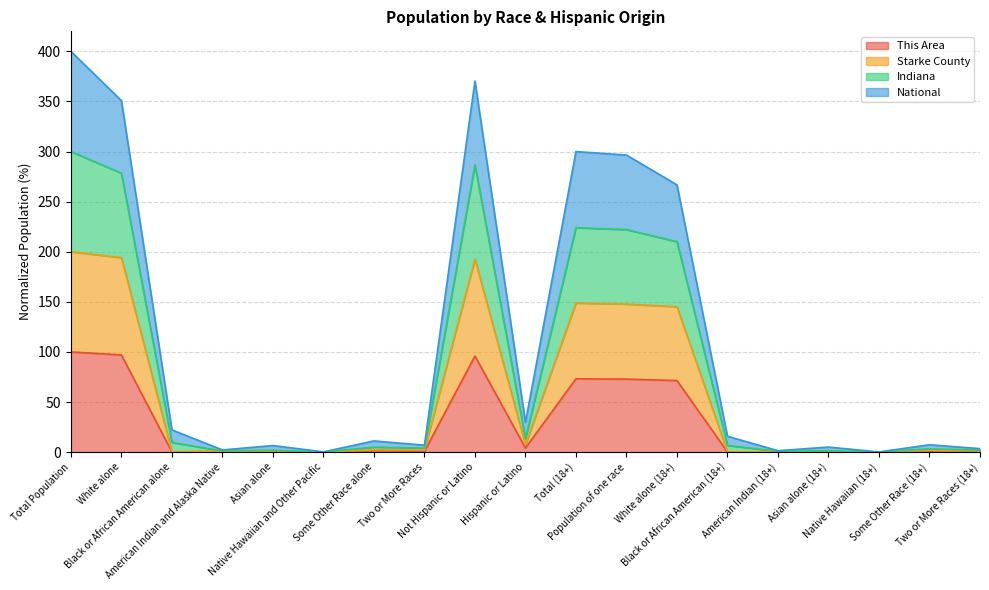

Is it true that National equals 5.4 at Two or More Races?

False